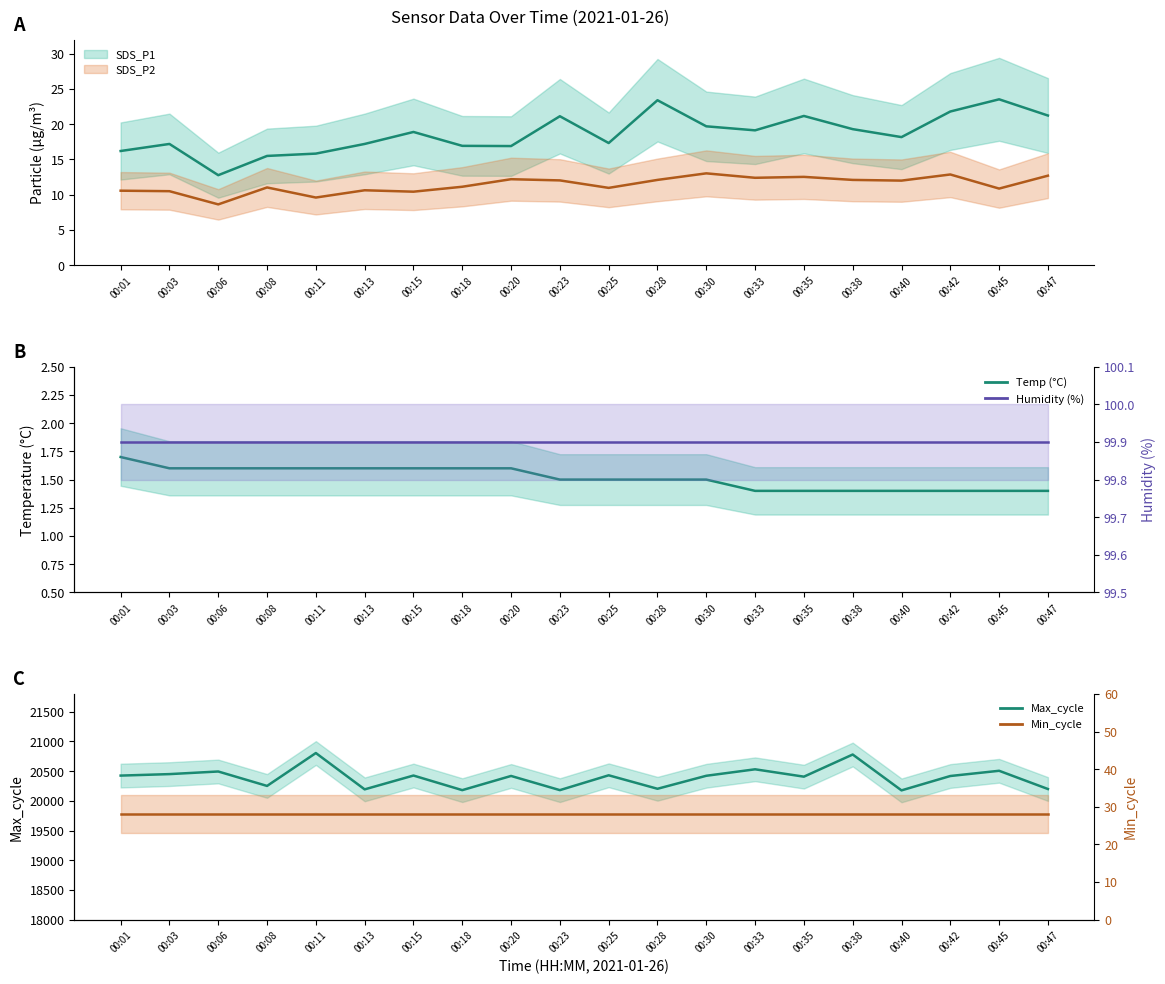

Which series has the widest spread of values?

Max_cycle